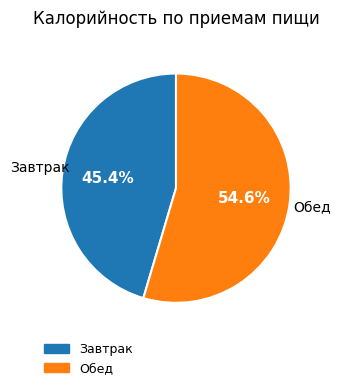

To the nearest percent, what is the difference between the largest and smallest slice percentages?

9%